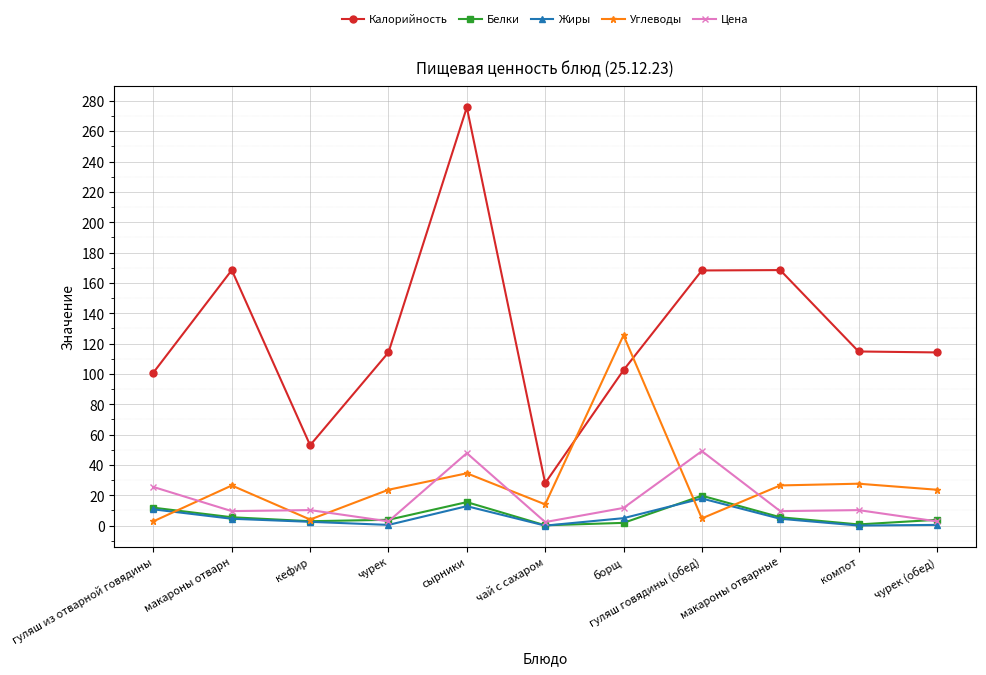

What is the label of the 8th point from the left?

гуляш говядины (обед)